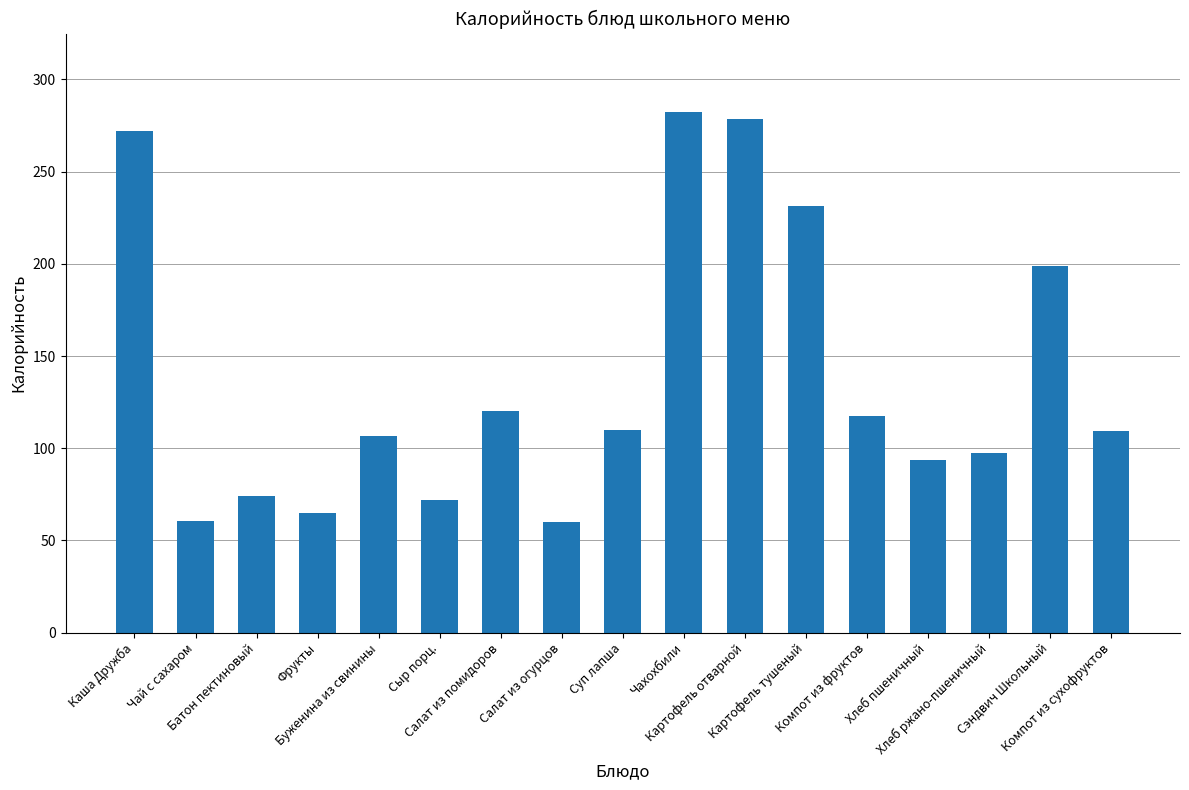

Approximately how many times larger is the value at Картофель отварной compared to Каша Дружба?

1.0